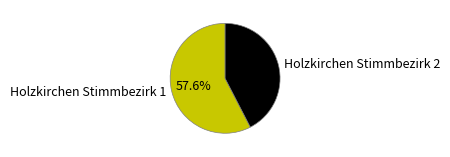

Is Holzkirchen Stimmbezirk 1 the majority of the pie?

Yes